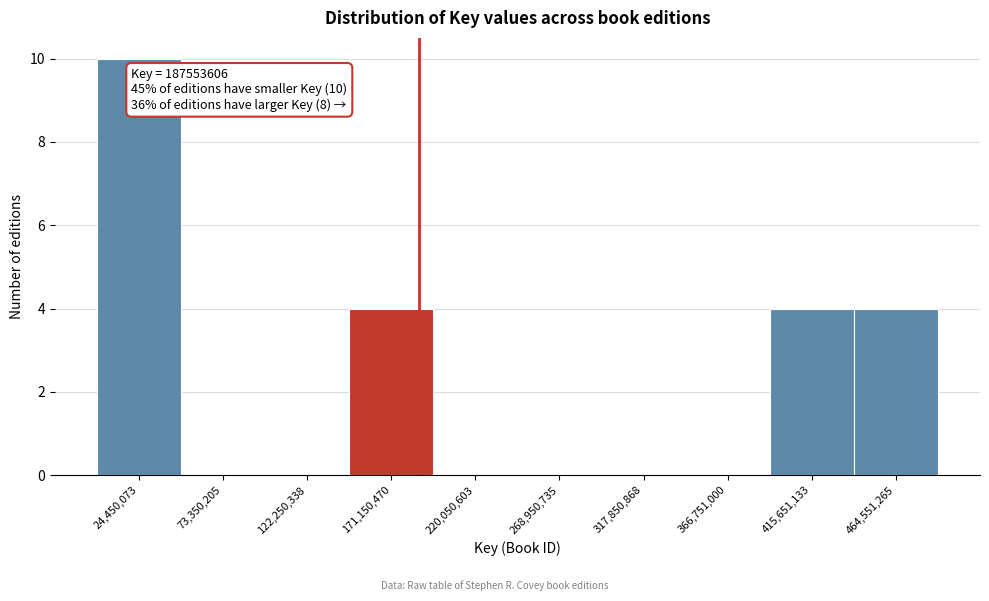

Which range on the x-axis has the tallest bar?

0 to 50000000